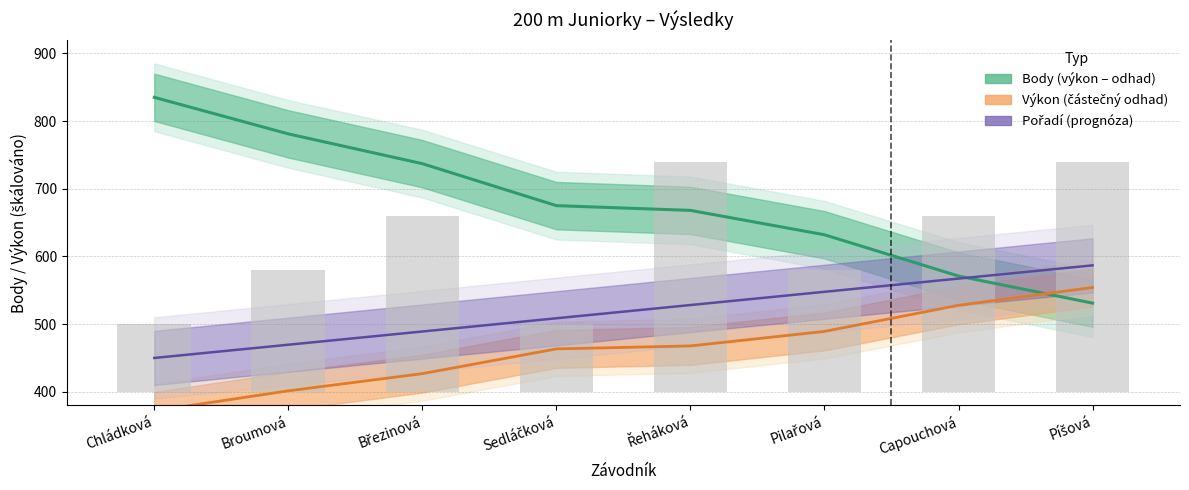

Reading left to right, extract all data points from this chart.

Výkon: 371.7	401.4	426.8	463.4	467.8	489.2	527.8	554.1
Body: 835.0	781.0	737.0	675.0	668.0	632.0	571.0	531.0
Pořadí (sourhn.): 450.0	469.5	489.1	508.6	528.2	547.7	567.3	586.8
Pořadí (fáze): 100.0	180.0	260.0	100.0	340.0	180.0	260.0	340.0